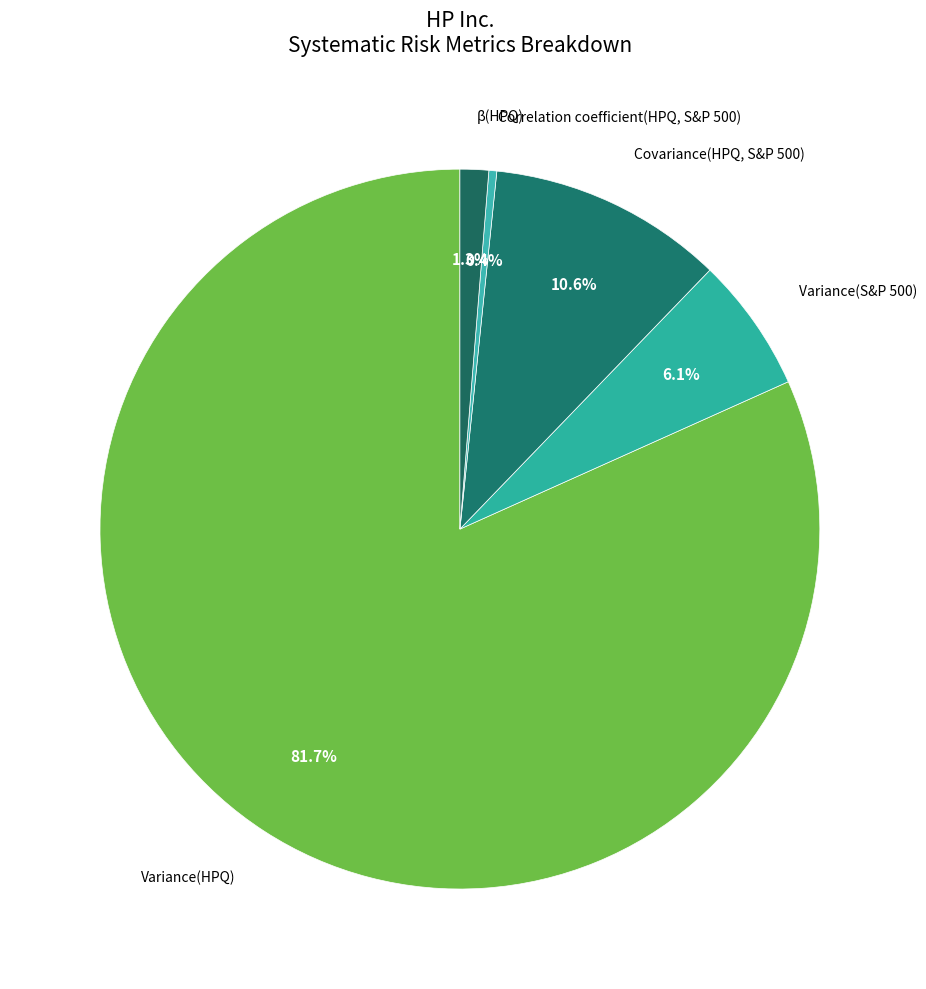

To the nearest percent, what is the difference between the largest and smallest slice percentages?

81%